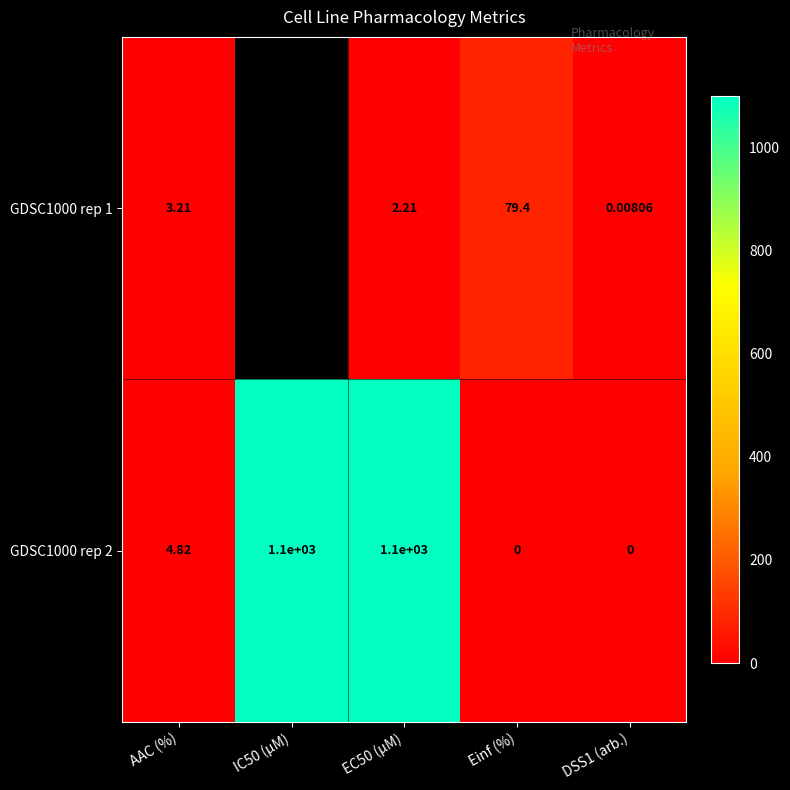

What is the spread (max minus min) of values at EC50 (µM)?

1097.8